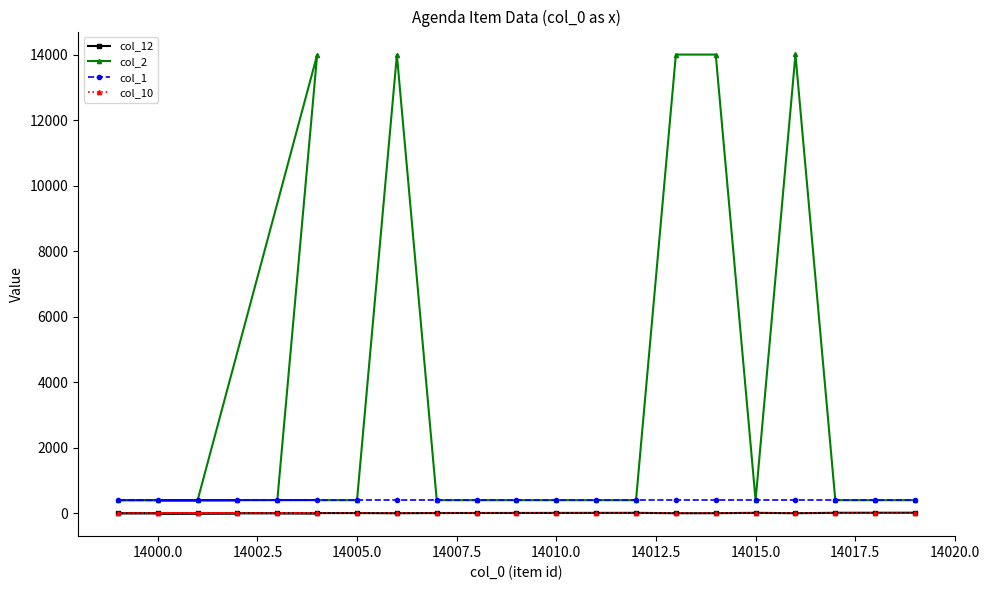

True or false: col_1 and col_2 cross at least once.

False